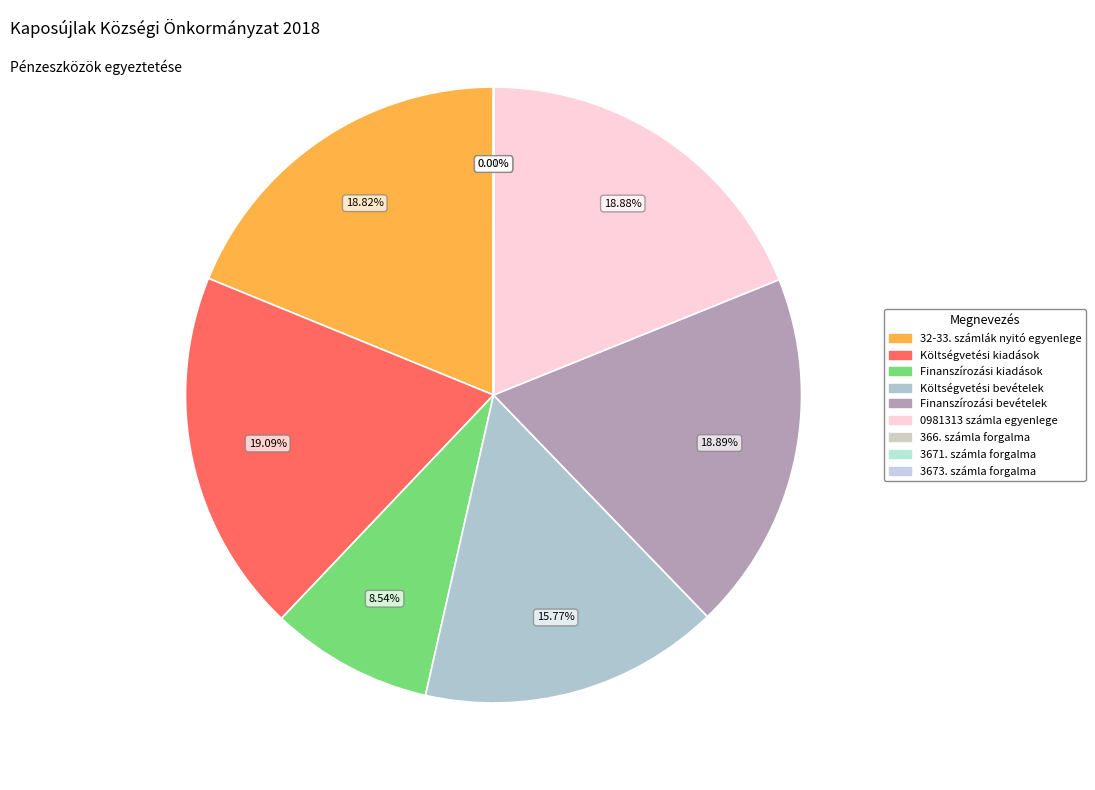

What is the change in value from 32-33. számlák nyitó egyenlege to 3673. számla forgalma?

-110365216